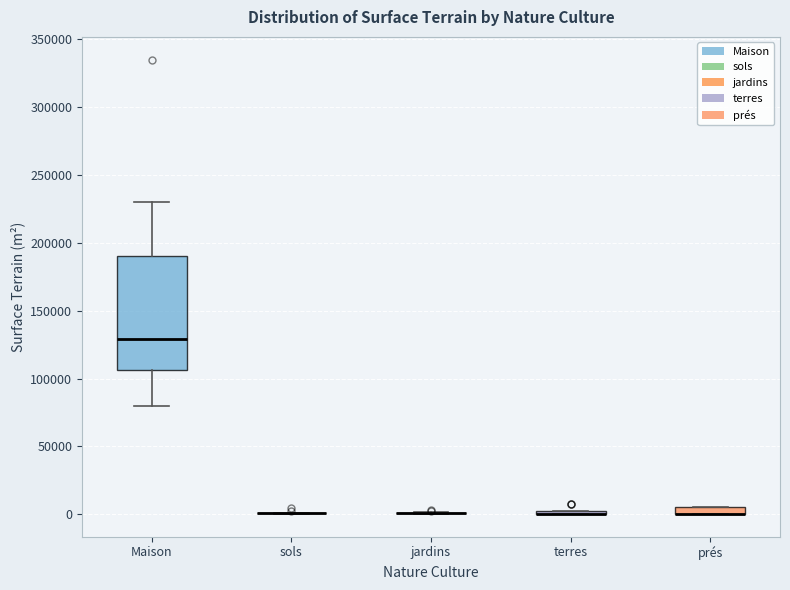

Which box is the tallest, from its lower edge to its upper edge?

Maison